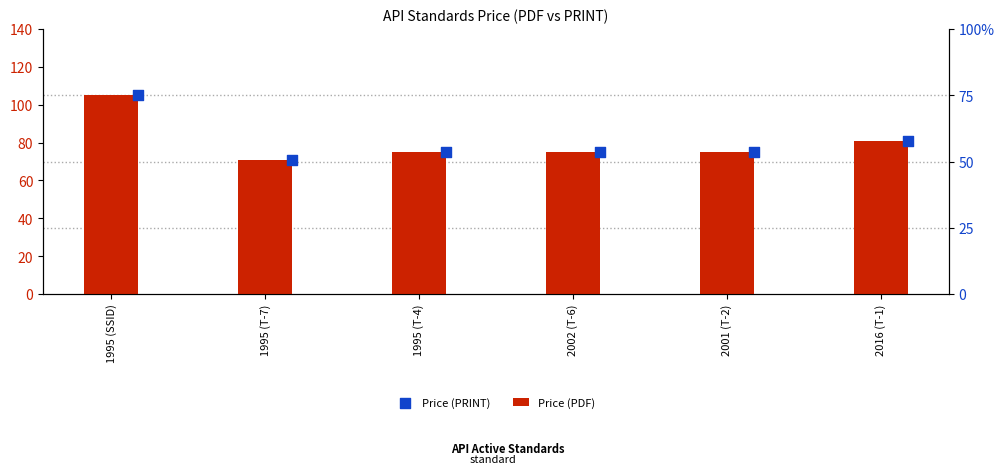

Which series has the largest total across all categories?

Price (PDF)